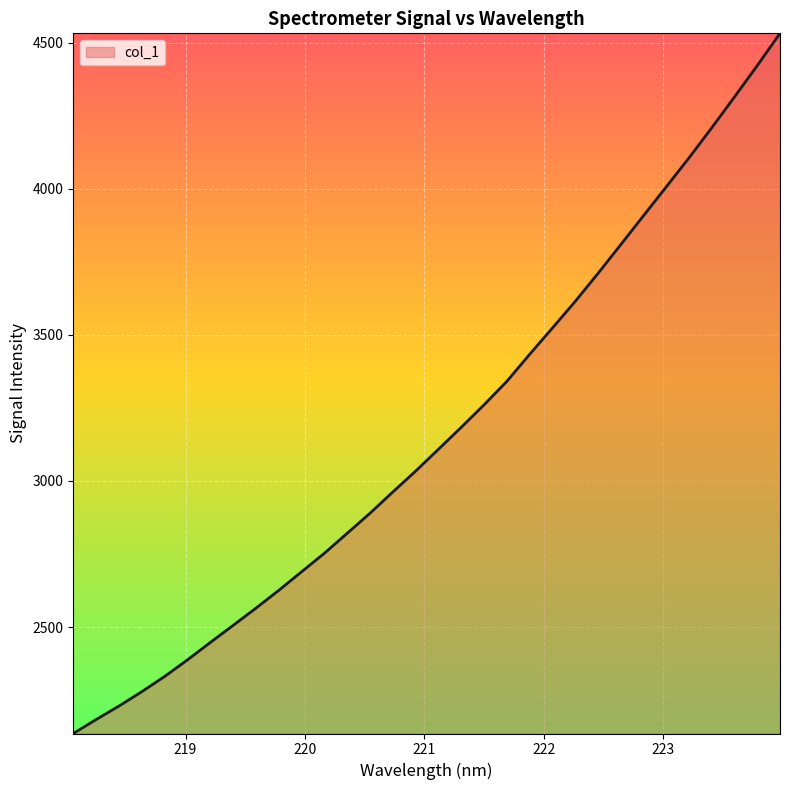

What is the maximum value shown in the chart?

4532.0